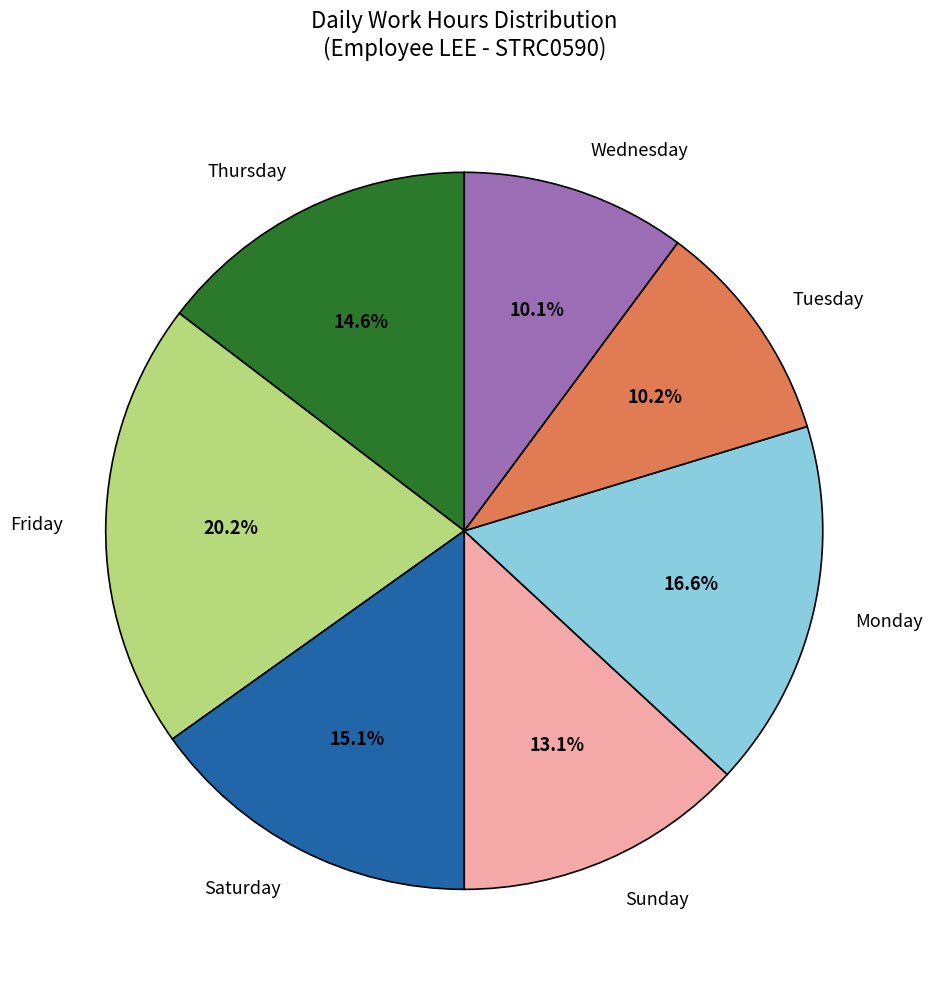

Combined, what portion of the pie is Sunday and Saturday?

28.2%